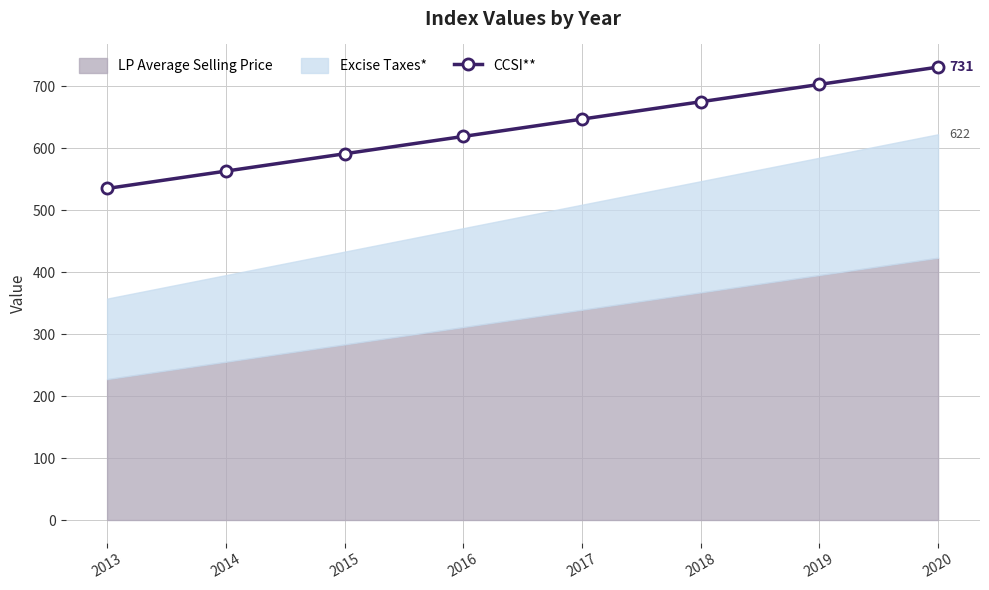

Which category has the highest value across all series?

2020